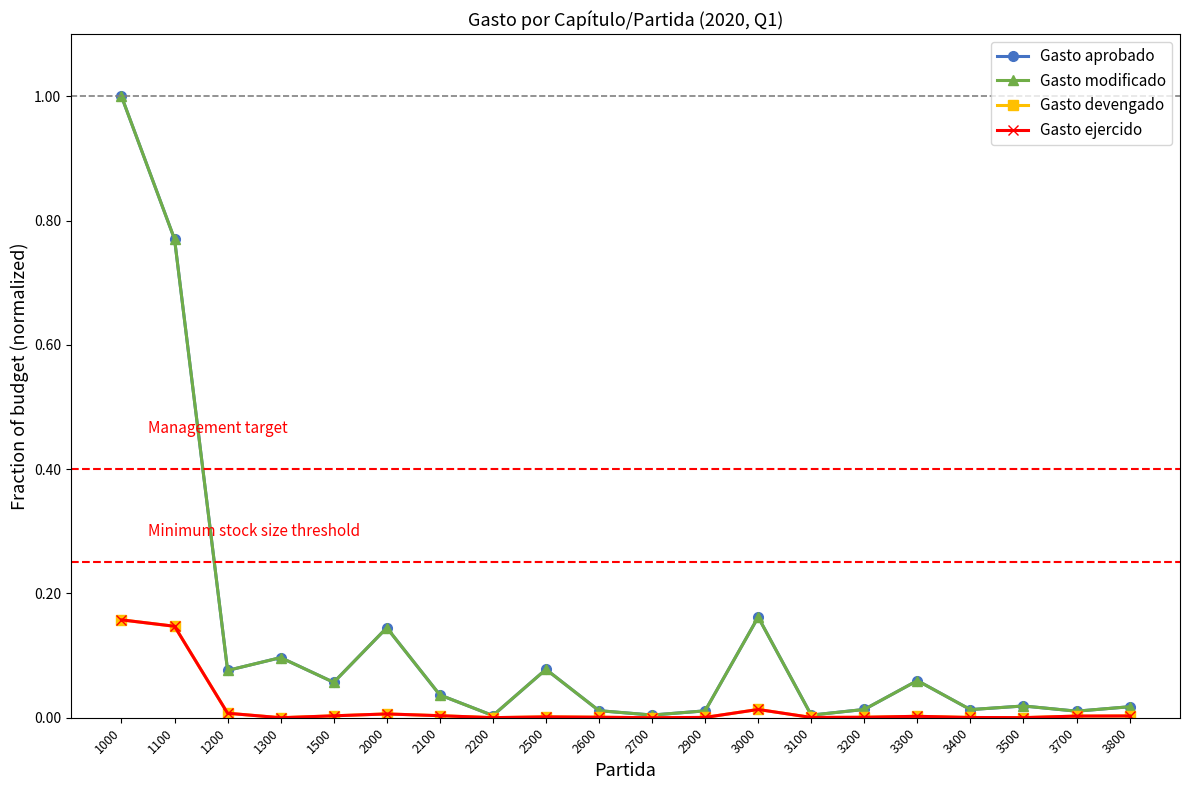

True or false: Gasto modificado and Gasto devengado intersect in this chart.

False